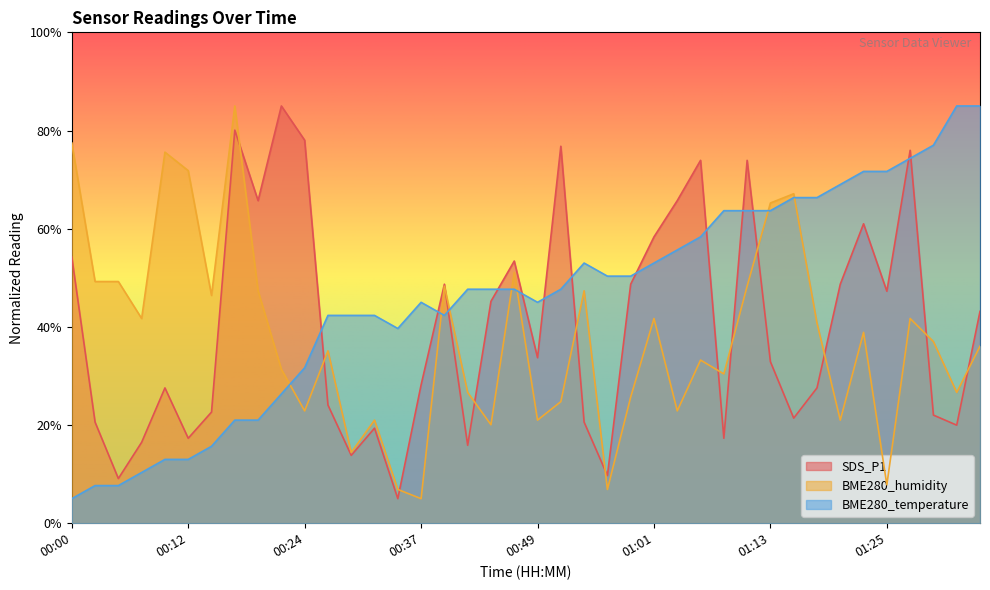

Which series has the largest total across all categories?

BME280_temperature